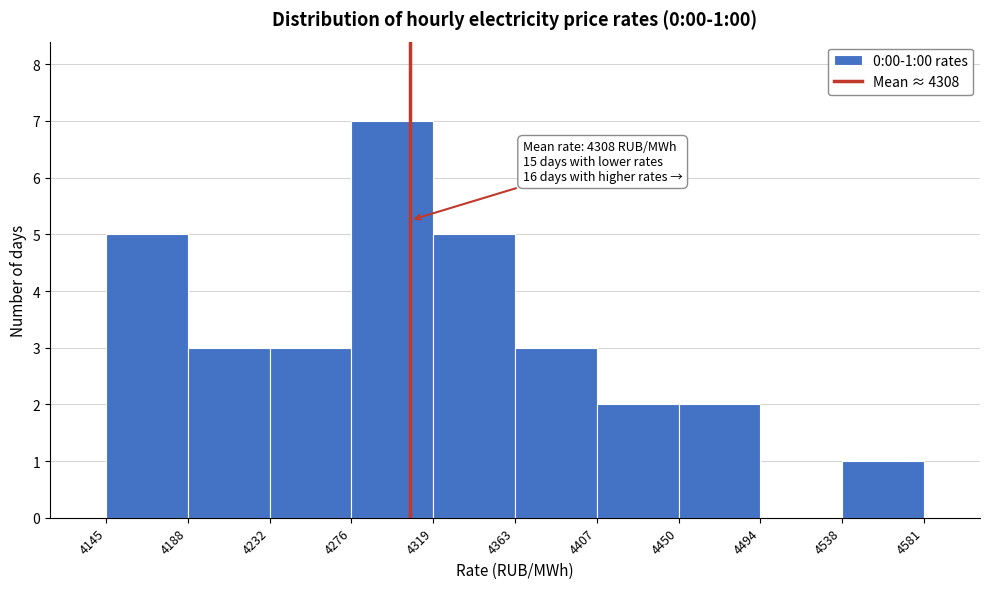

Over which range of the x-axis is the bar tallest?

4276 to 4319